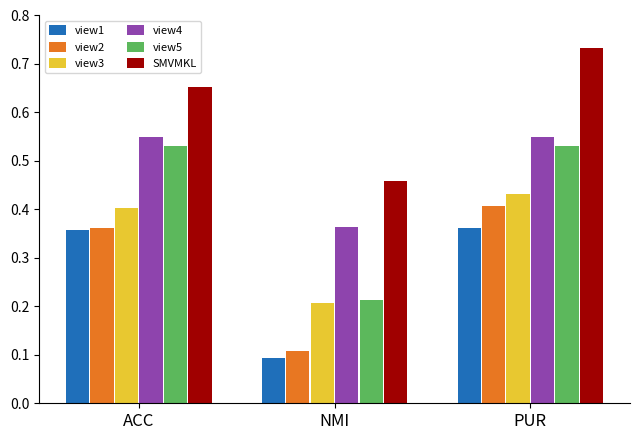

What is the total value across all series at PUR?

3.0